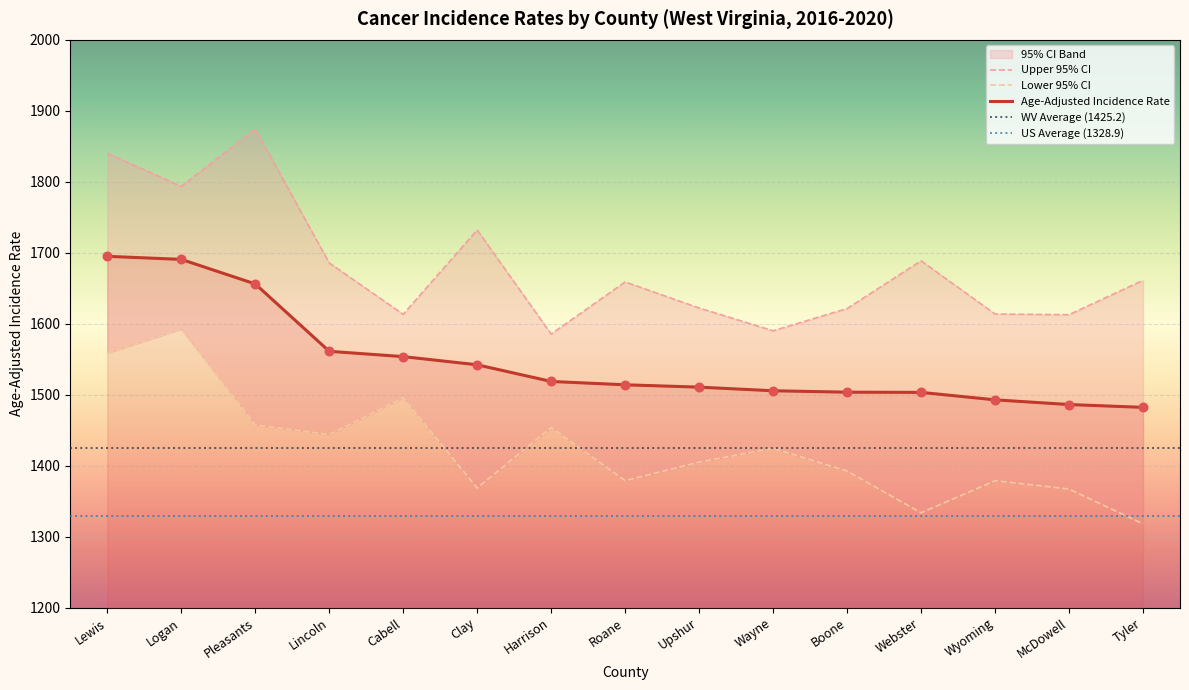

Which series has the largest total across all categories?

Upper 95% CI